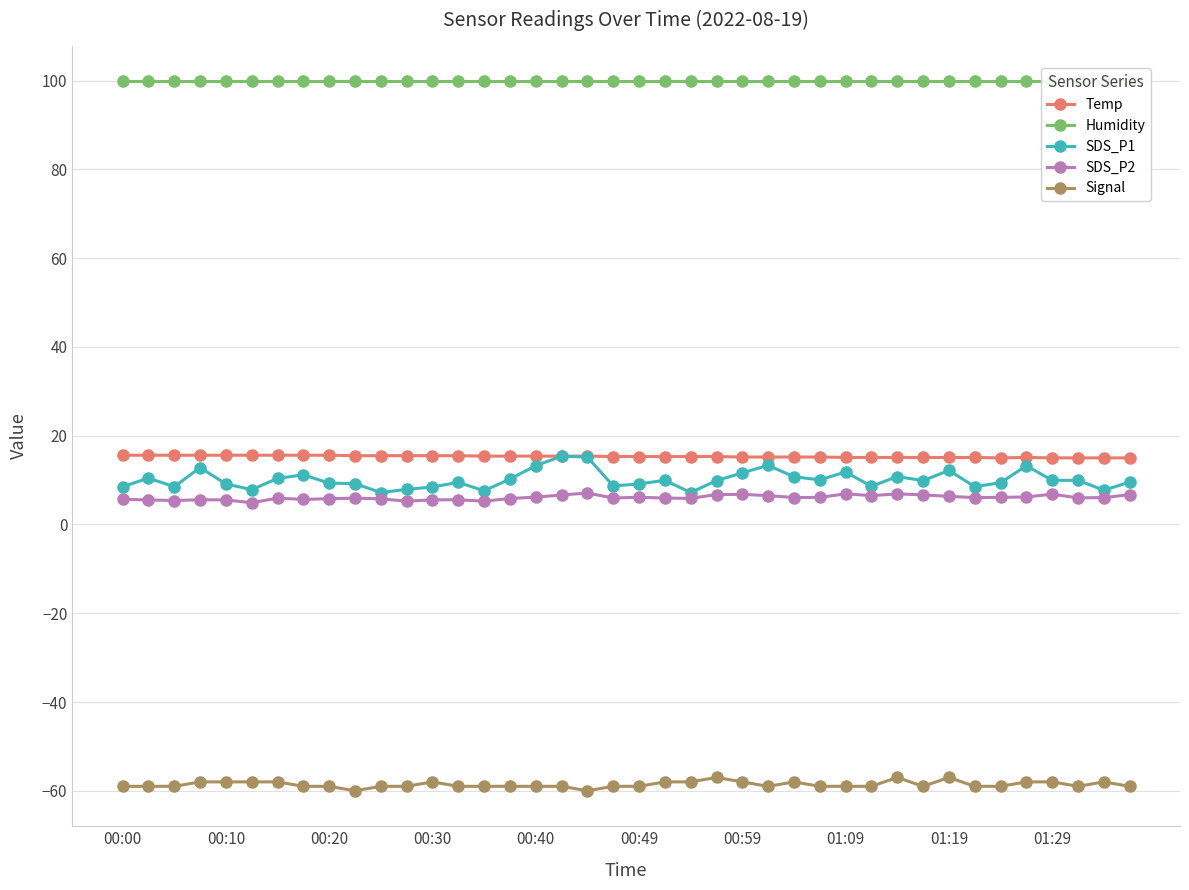

True or false: Signal has more than 1 points higher than both neighbors.

True